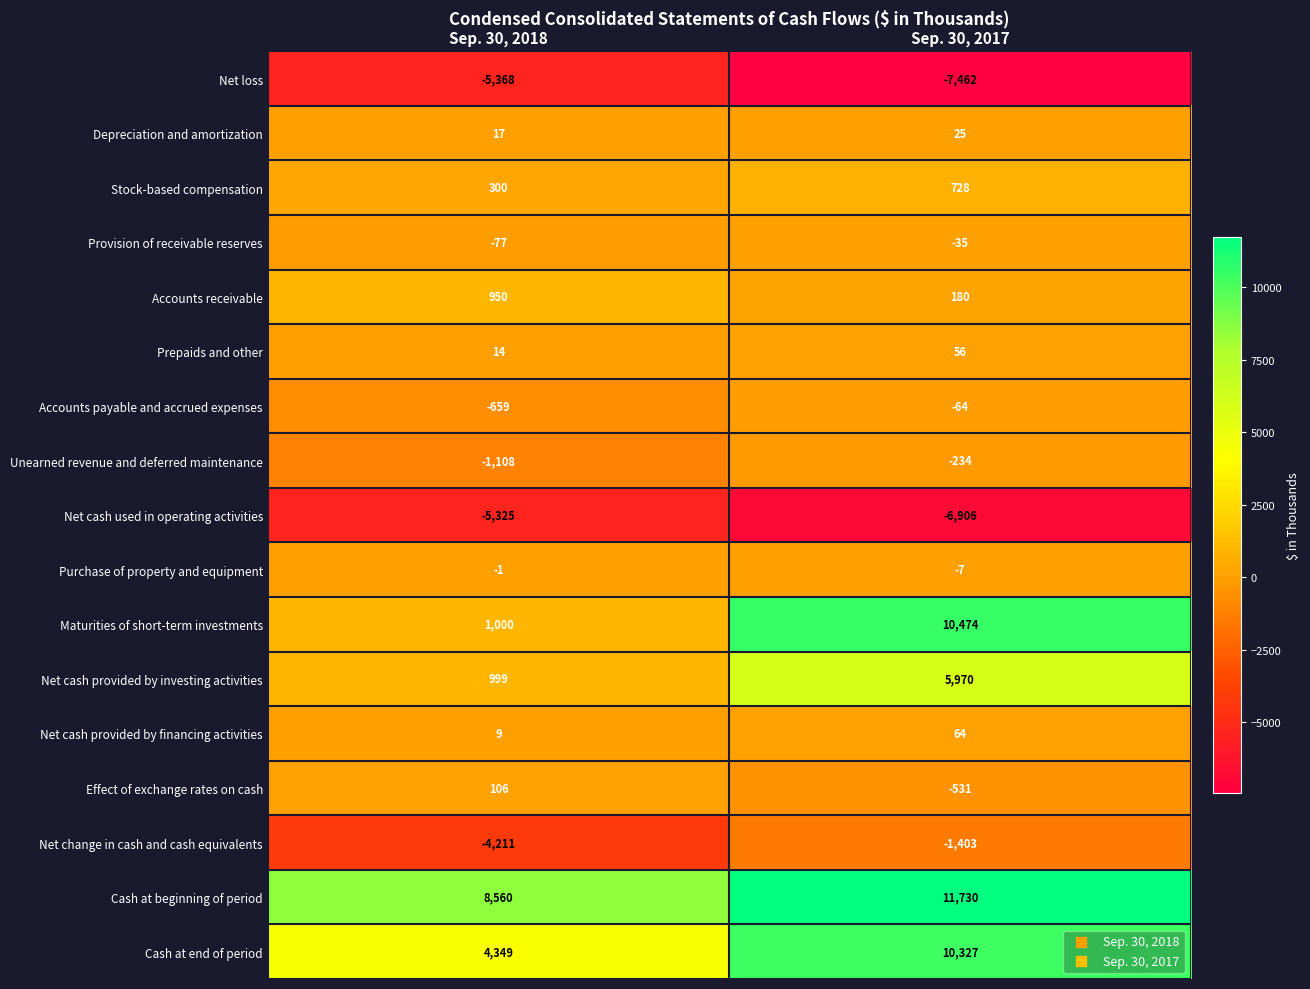

How many categories are shown in the chart?

2